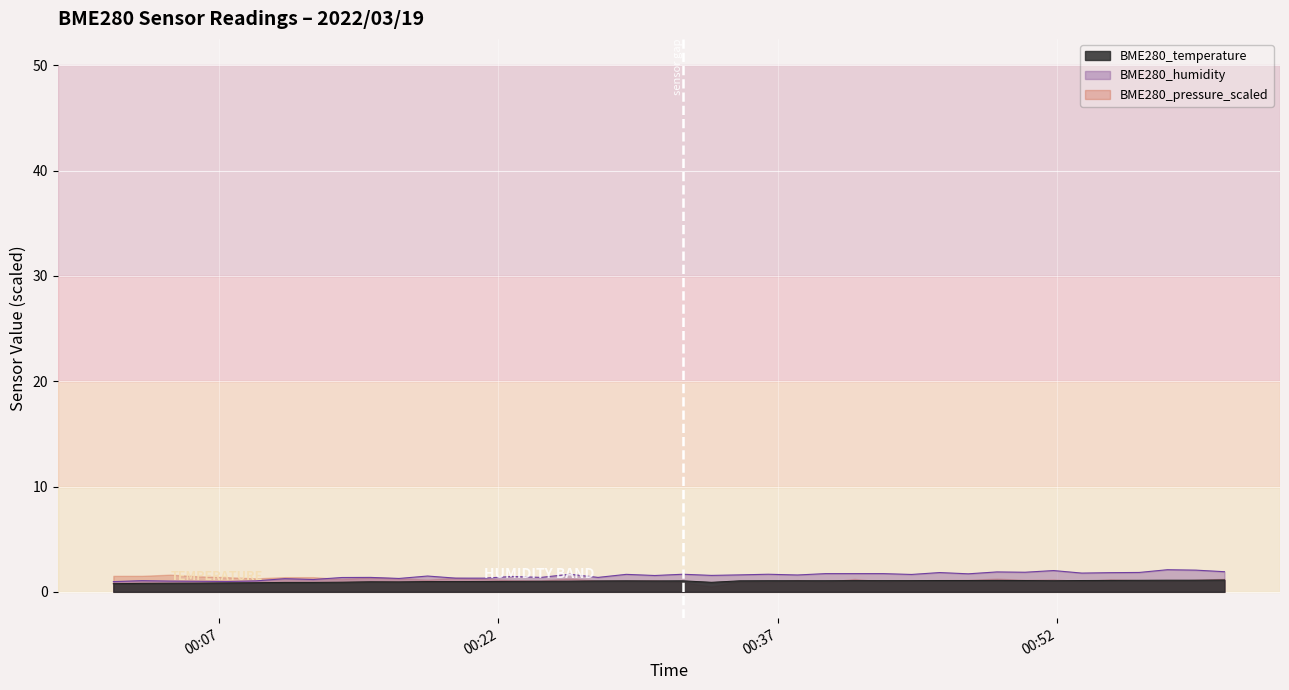

At which category is the sum across all series the highest?

2022/03/19 00:57:57